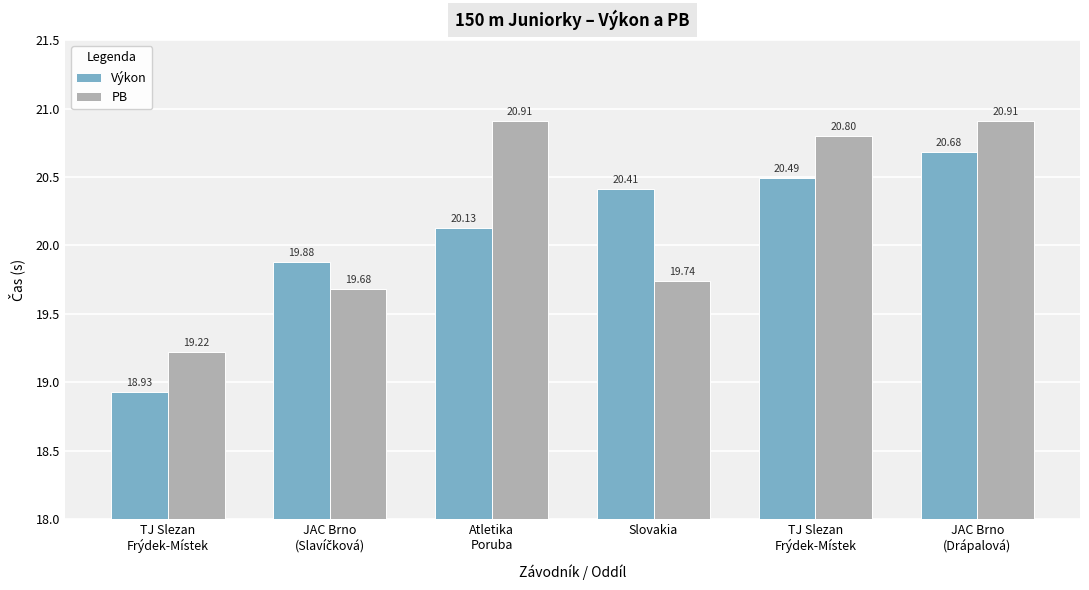

At which category is the sum across all series the highest?

JAC Brno
(Drápalová)